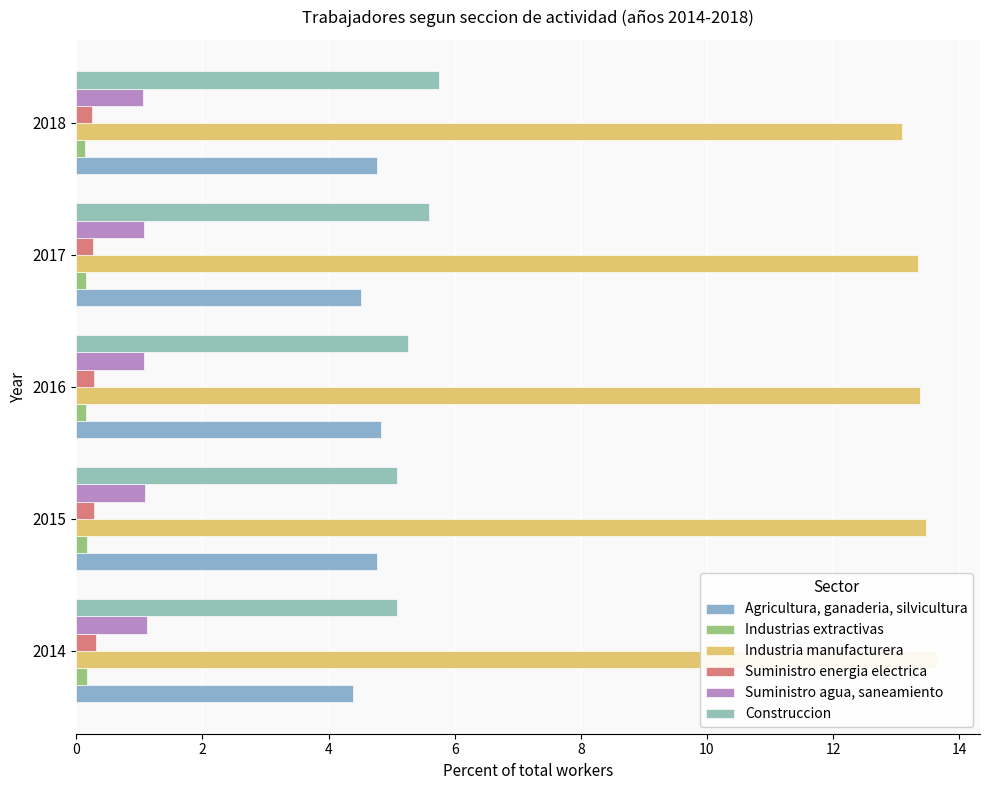

Reading right to left, transcribe all the data shown in this chart.

Agricultura, ganaderia, silvicultura: 4.8	4.5	4.8	4.8	4.4
Industrias extractivas: 0.1	0.1	0.2	0.2	0.2
Industria manufacturera: 13.1	13.3	13.4	13.5	13.6
Suministro energia electrica: 0.2	0.3	0.3	0.3	0.3
Suministro agua, saneamiento: 1.1	1.1	1.1	1.1	1.1
Construccion: 5.8	5.6	5.3	5.1	5.1